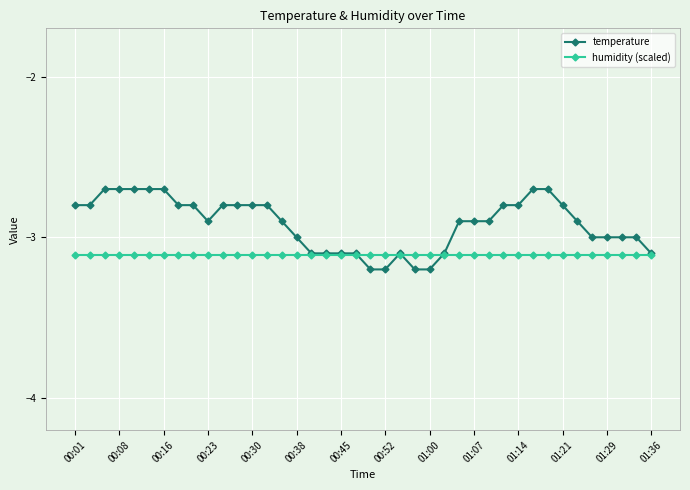

Rank the series by their maximum value, from highest to lowest.

temperature, humidity (scaled)